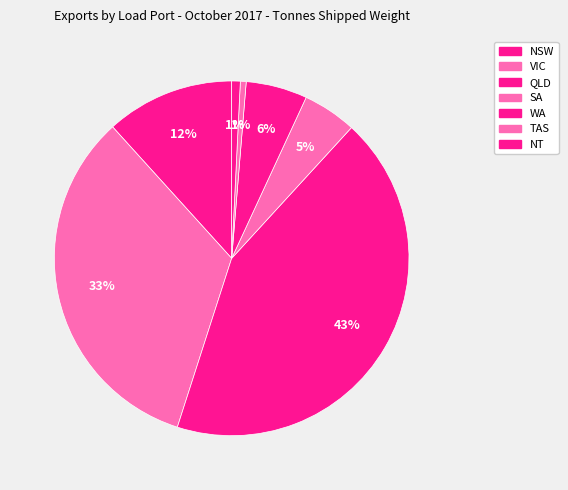

How many segments does this pie chart have?

7